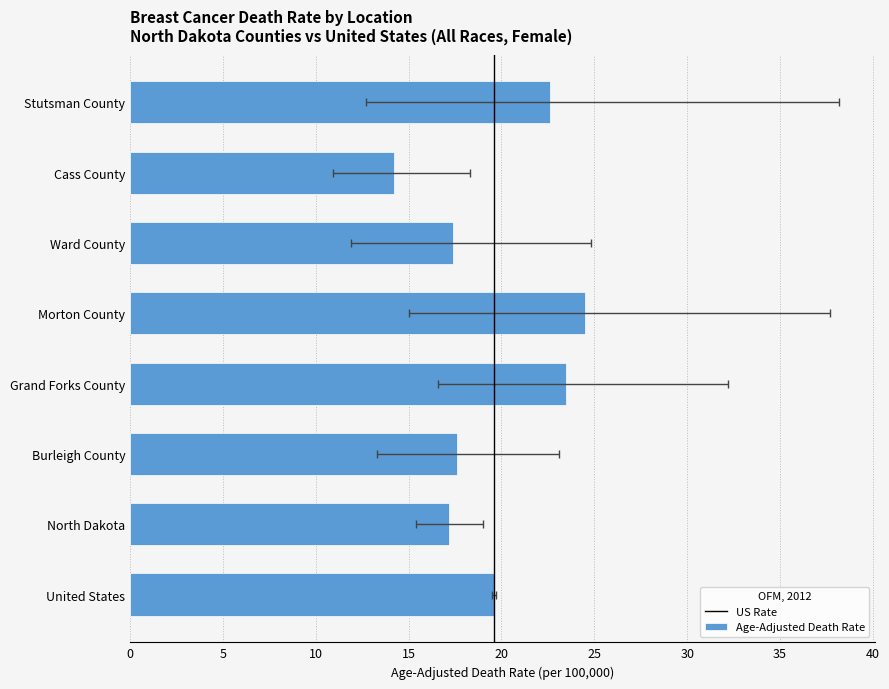

What is the label of the 8th bar from the left?

Stutsman County